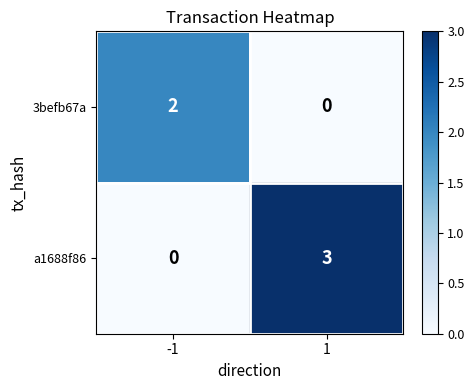

What is the sum of all a1688f86 values?

3